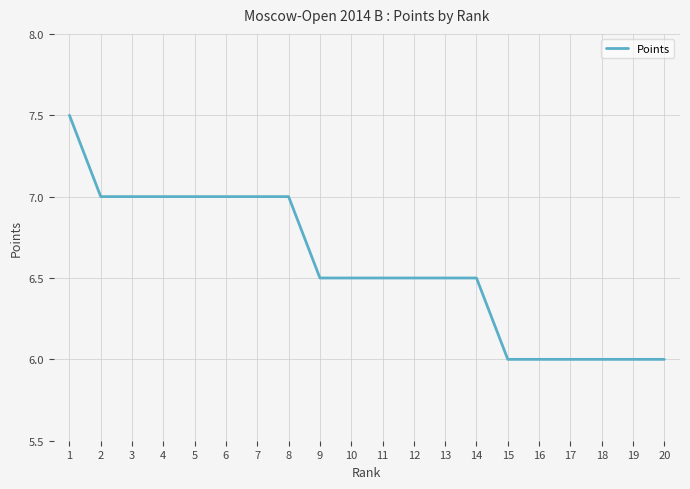

Count the values in the range 6 to 7.

19